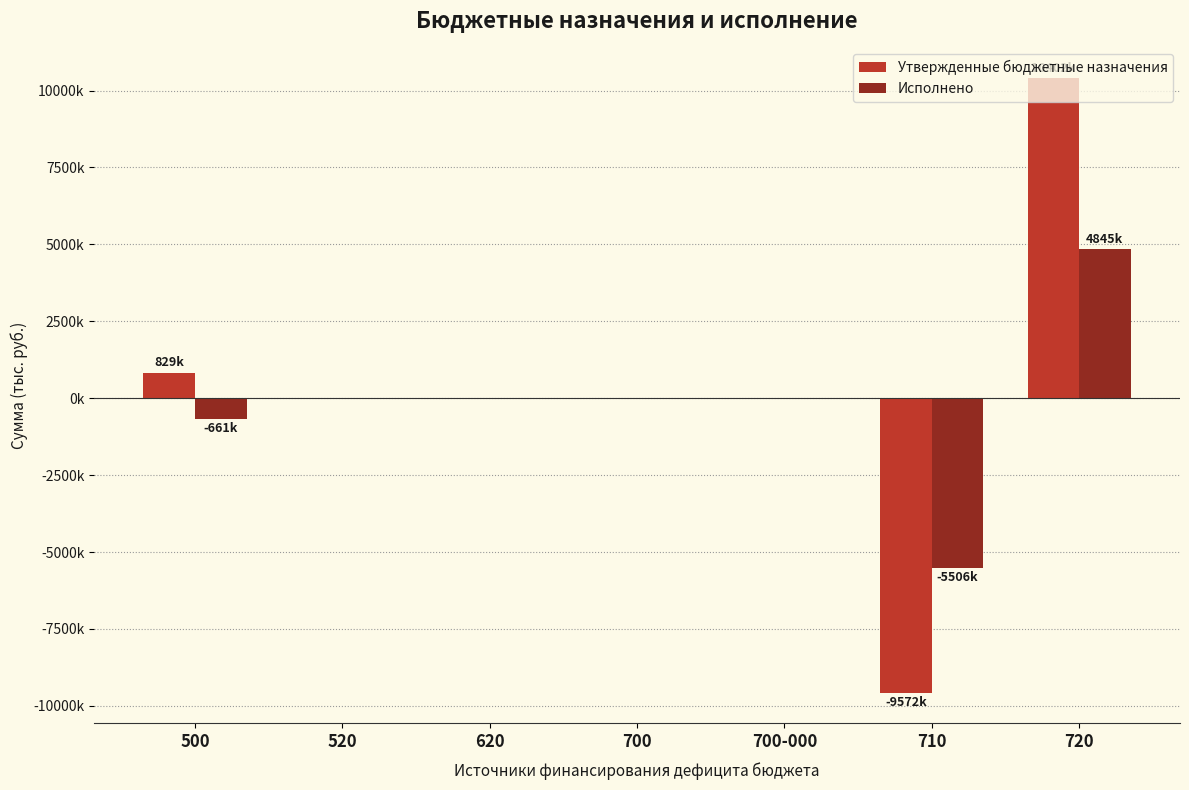

What is the difference between the Исполнено values at 700 and 720?

4845071.5